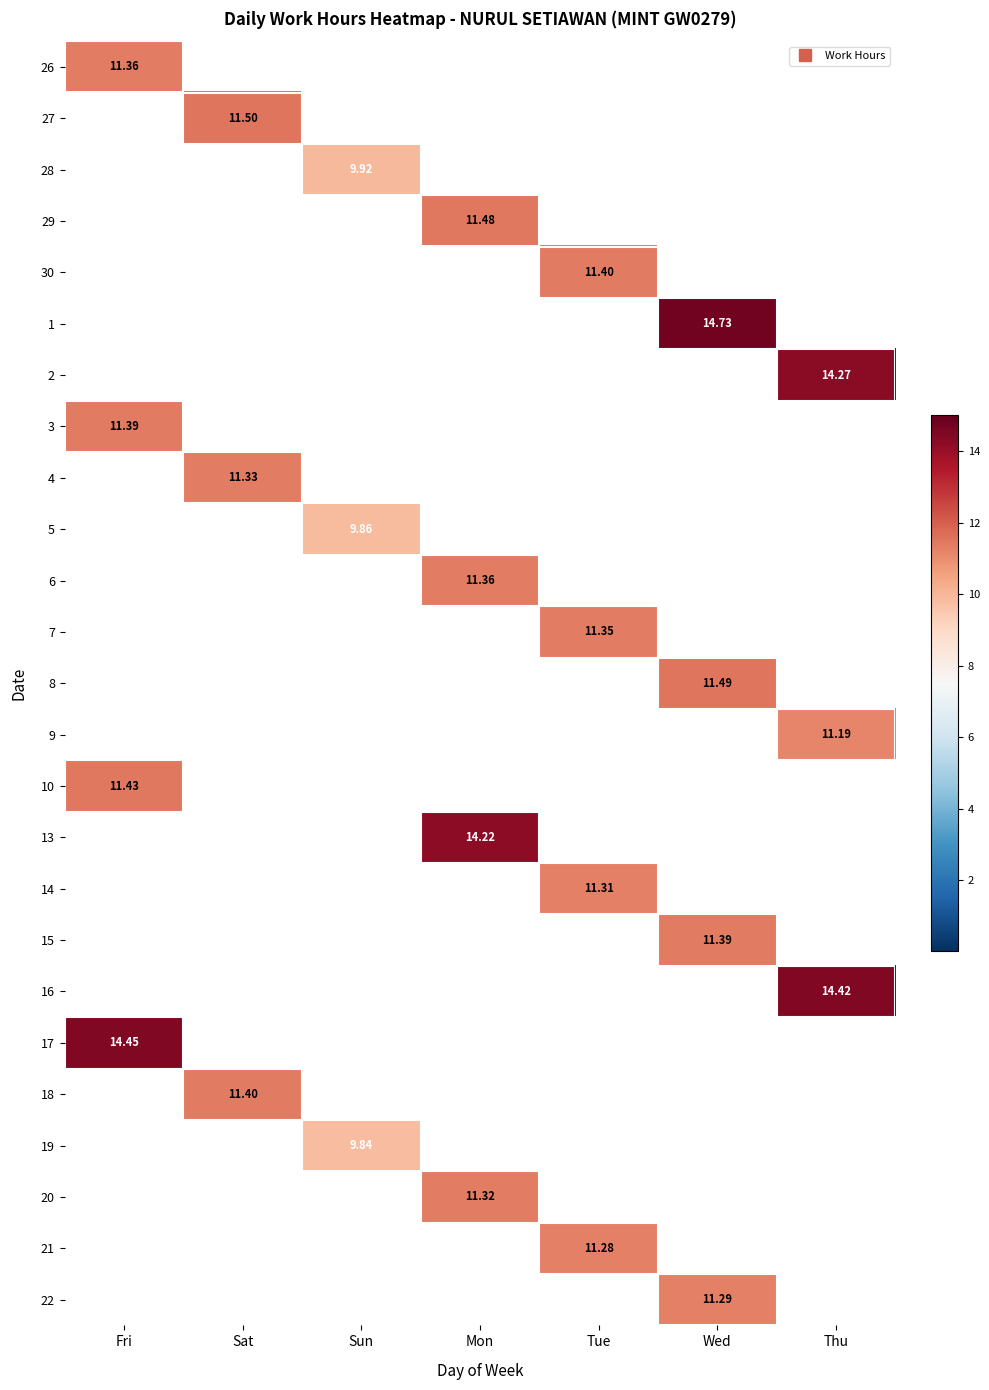

The value of 8 at Fri is 0.0. True or false?

True